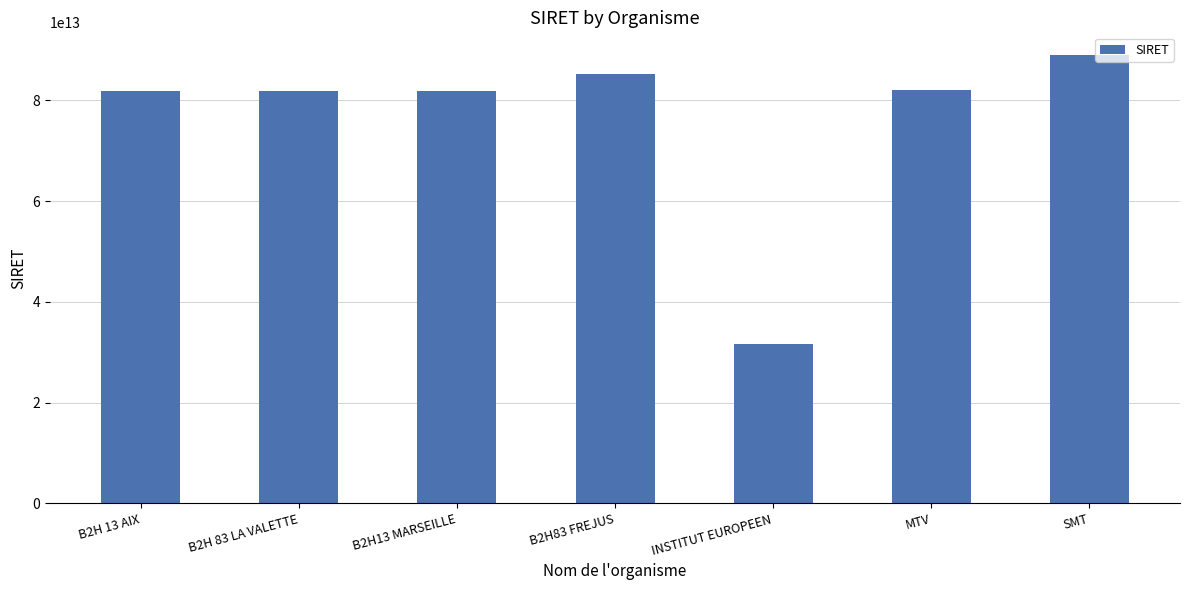

The chart shows a value of 118358680966224 at MTV. True or false?

False